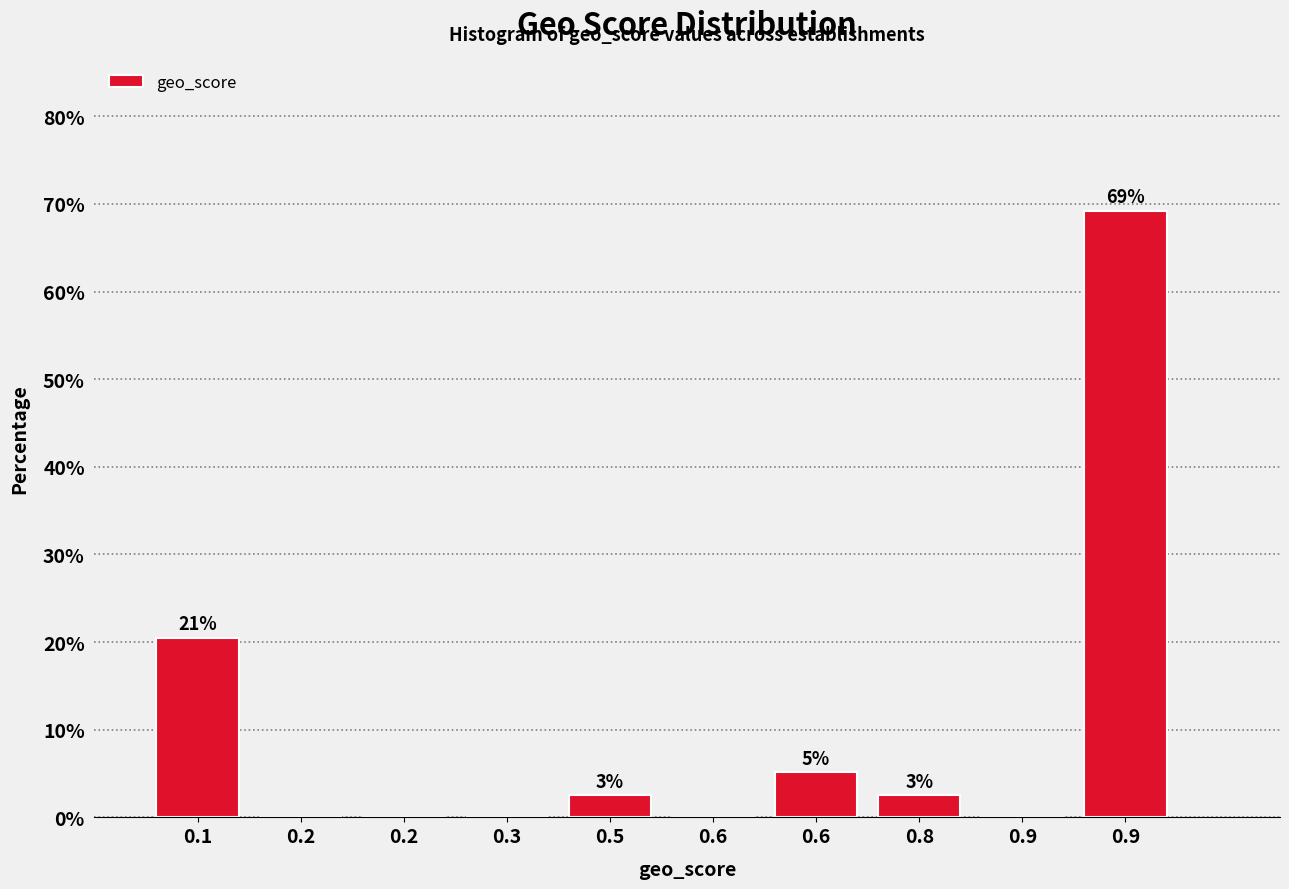

Are the bars horizontal?

No